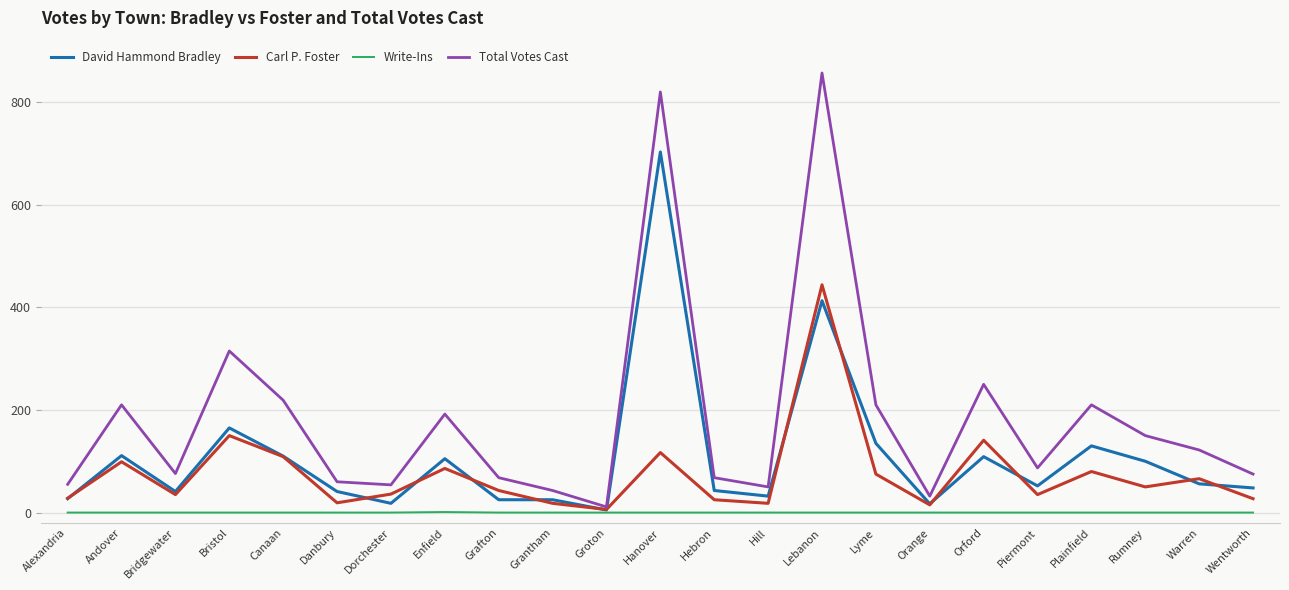

List the series in order of their peak value, highest first.

Total Votes Cast, David Hammond Bradley, Carl P. Foster, Write-Ins